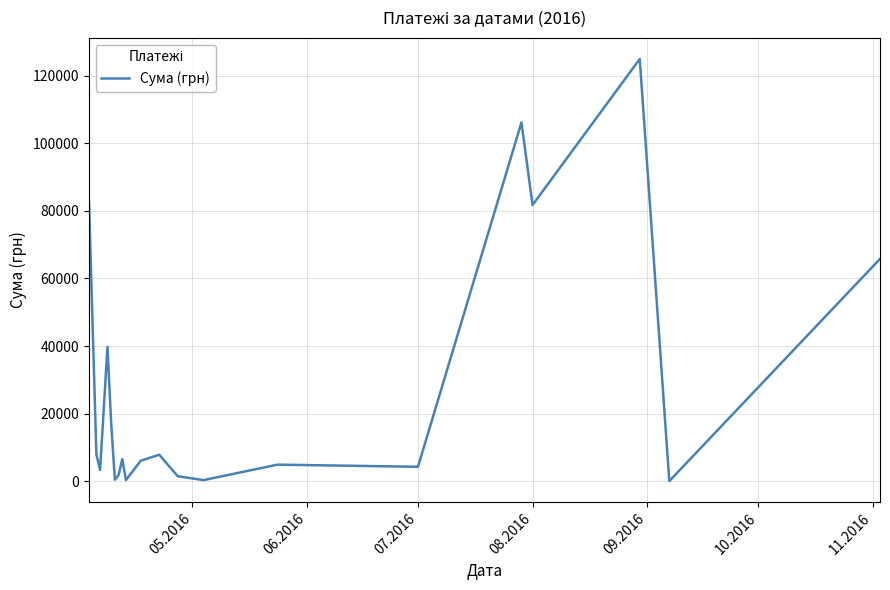

What is the maximum value shown in the chart?

124904.8